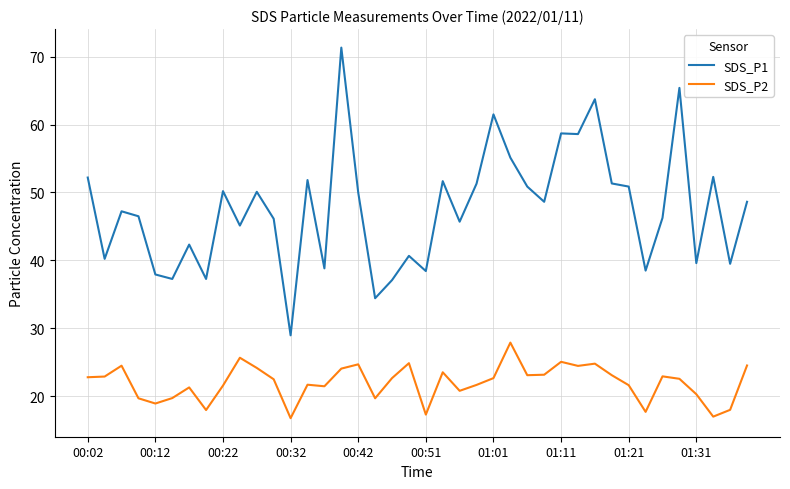

Rank the series by their average value, from highest to lowest.

SDS_P1, SDS_P2